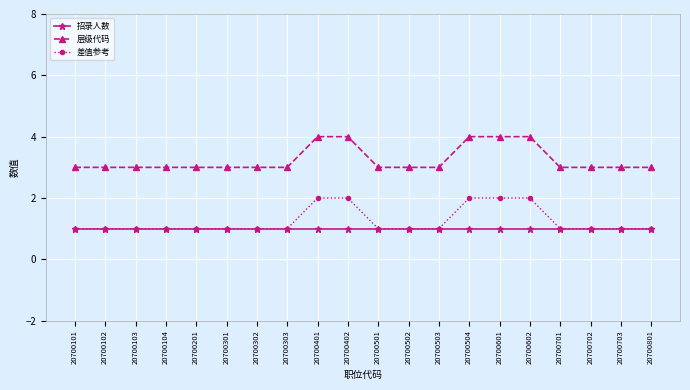

What is the total value across all series at 20700501?

5